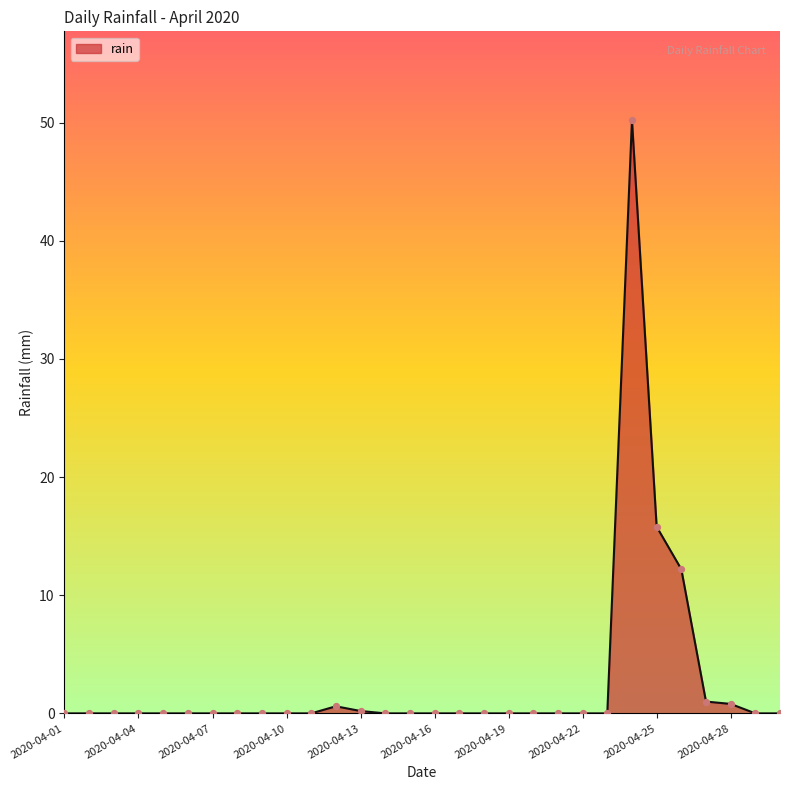

What is the maximum value shown in the chart?

50.2